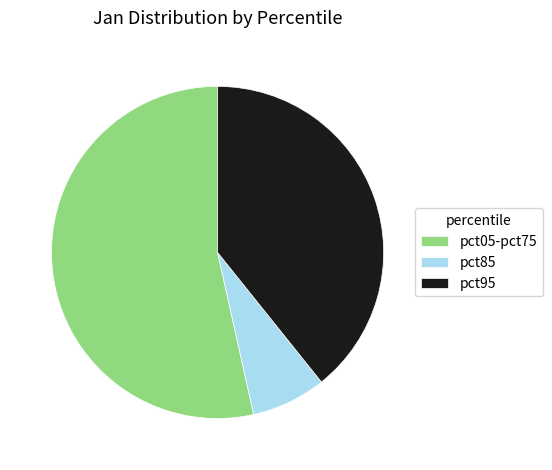

Do pct05-pct75 and pct85 together represent more than half of the pie?

Yes